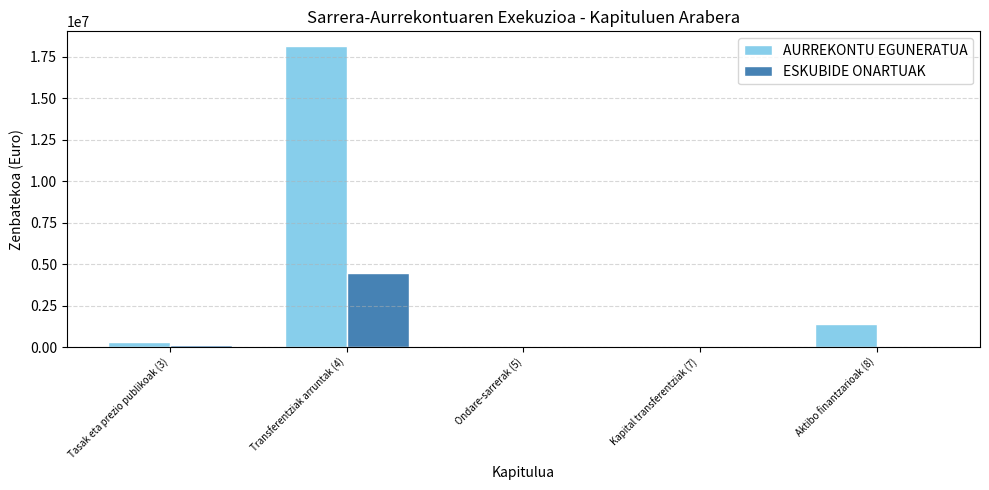

What is the maximum value for AURREKONTU EGUNERATUA?

18137888.0